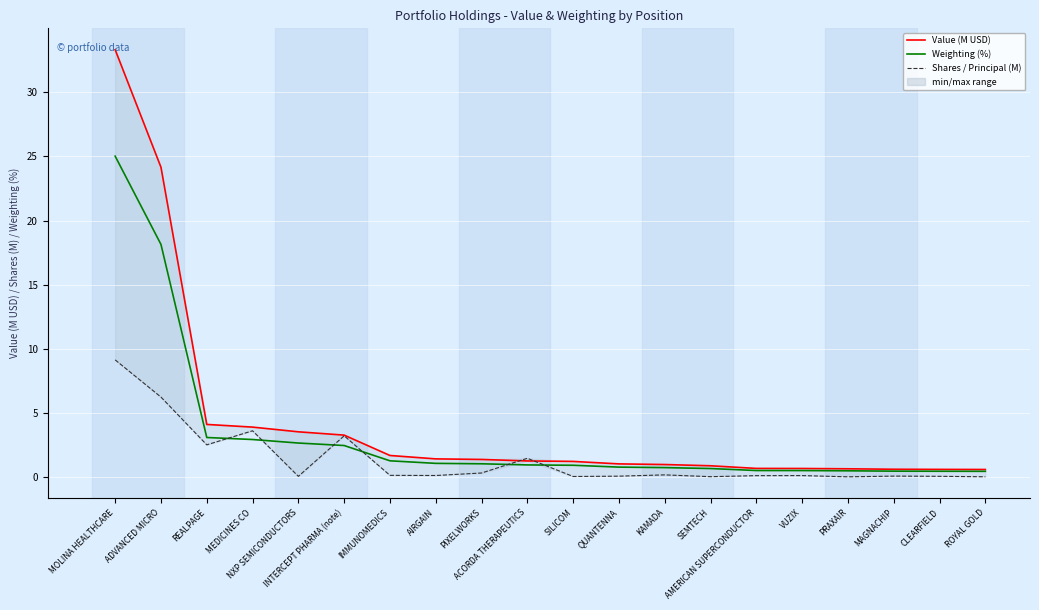

What value does the Value (M USD) series have at QUANTENNA?

1.0